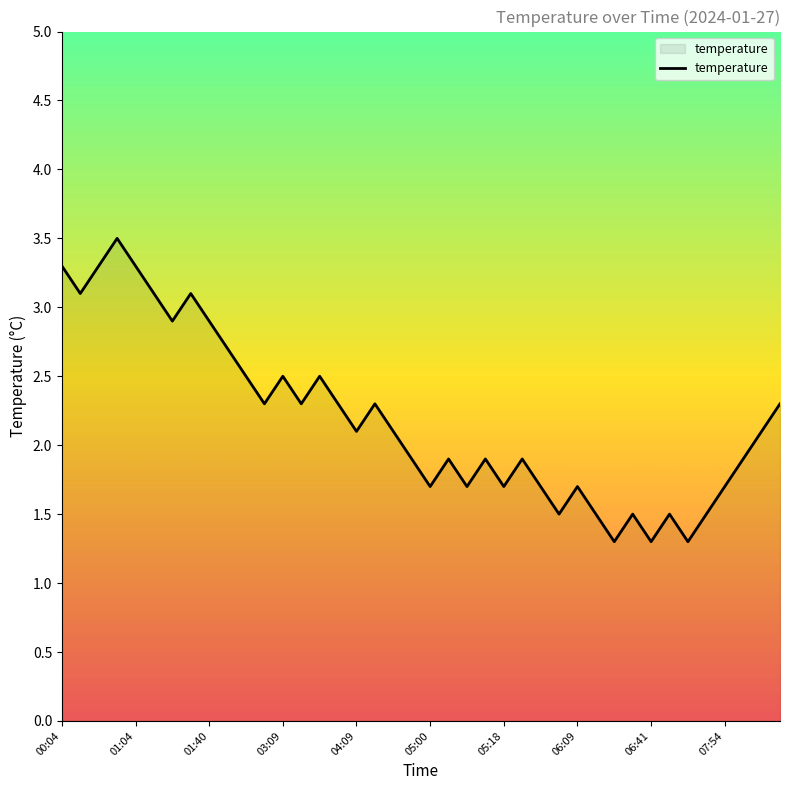

What is the maximum value shown in the chart?

3.5